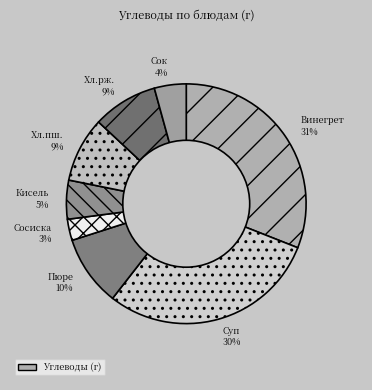

What is the largest slice in the pie chart?

Винегрет 31%